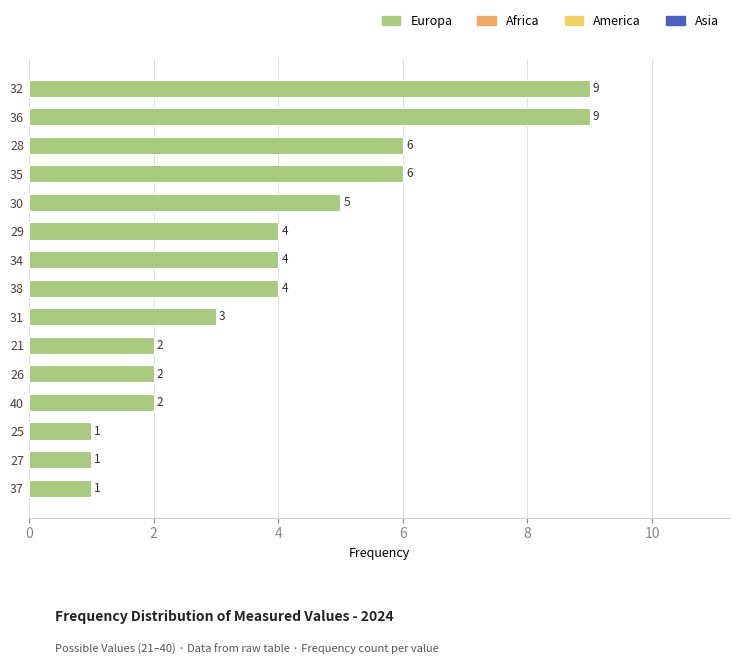

What is the difference between the maximum and minimum values?

8